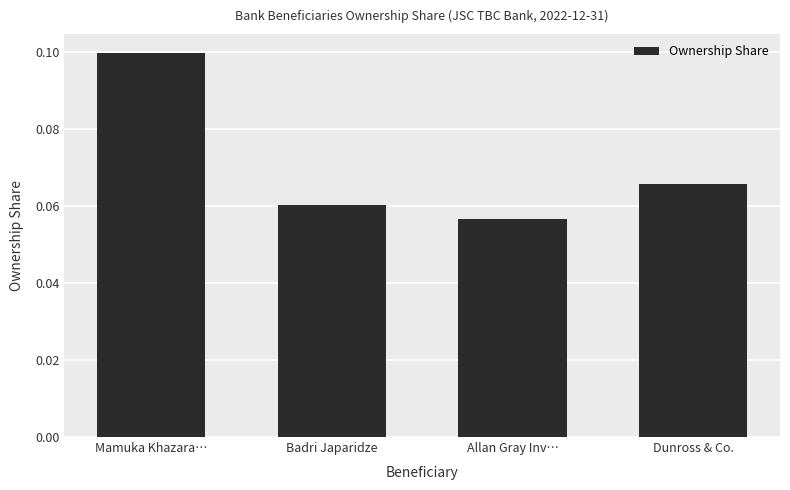

Which category has the highest value across all series?

Mamuka Khazara…